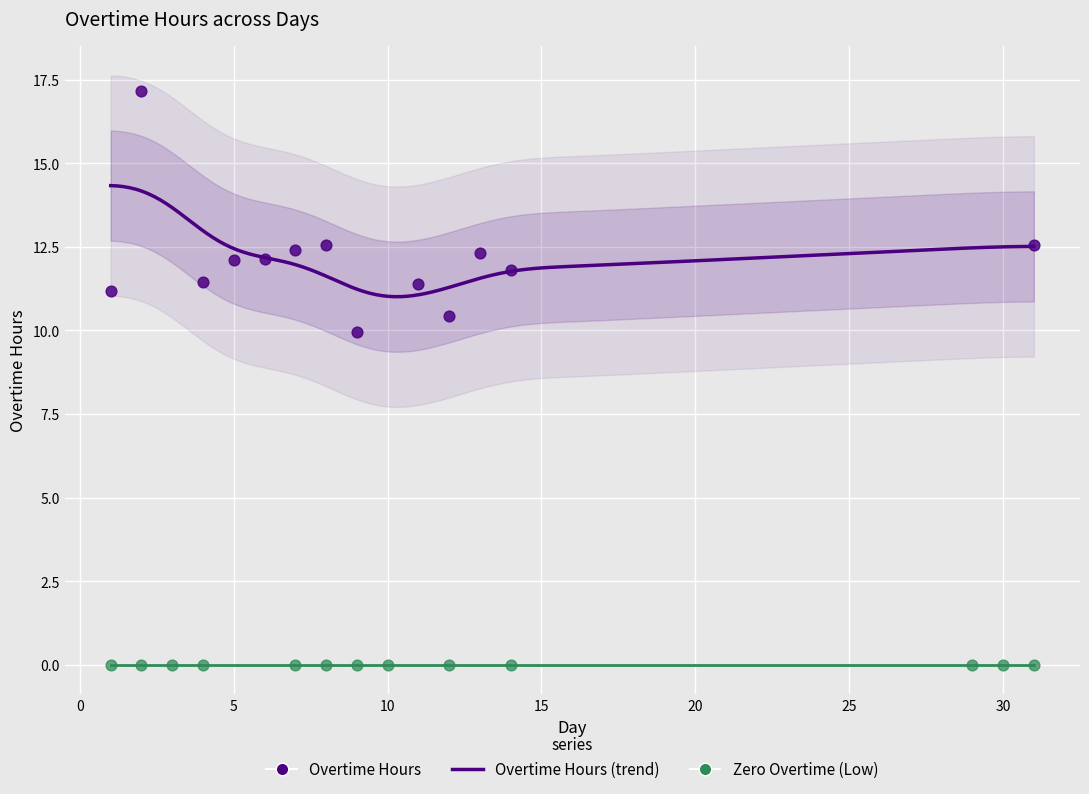

Which series contains the lowest Y value?

Zero Overtime (Low)